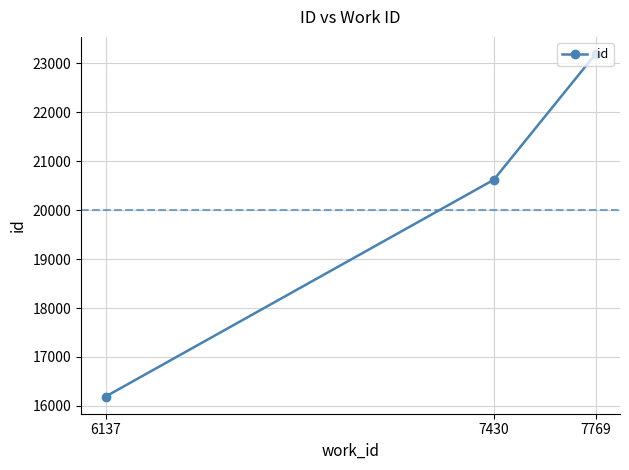

What is the minimum value shown in the chart?

16190